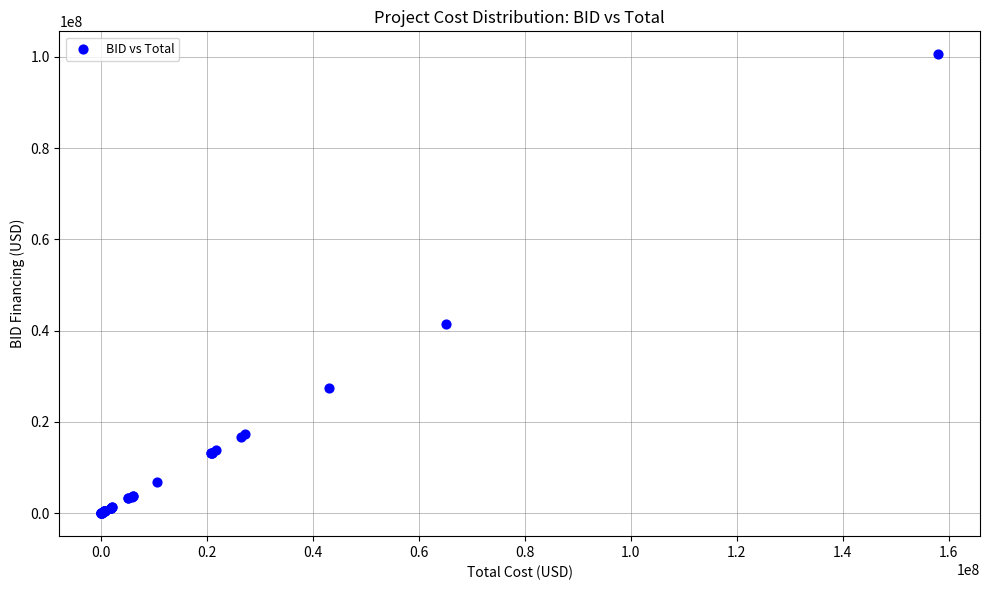

What Y value in the scatter plot is closest to 50280681?

41459678.7